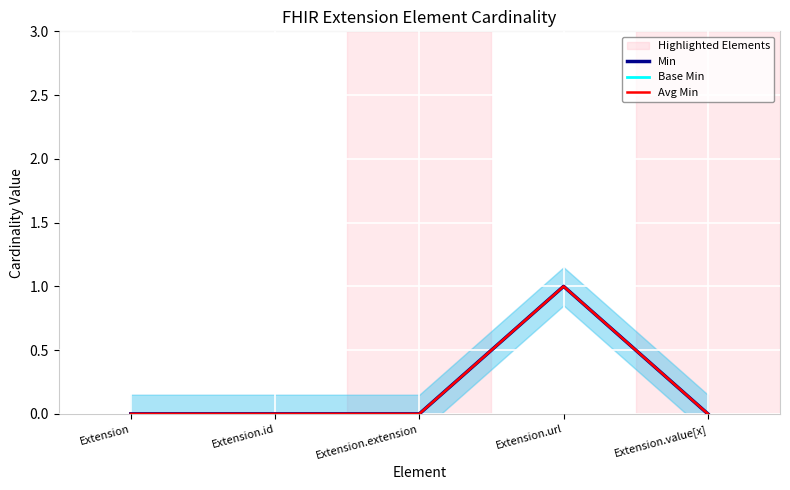

What is the difference between the maximum and minimum values in the Avg Min series?

1